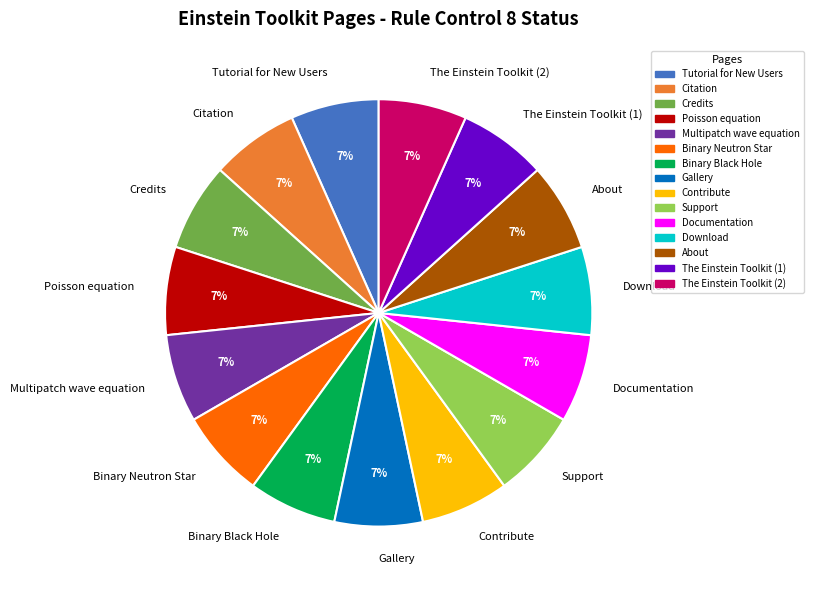

To the nearest percent, what portion does Binary Neutron Star represent?

7%